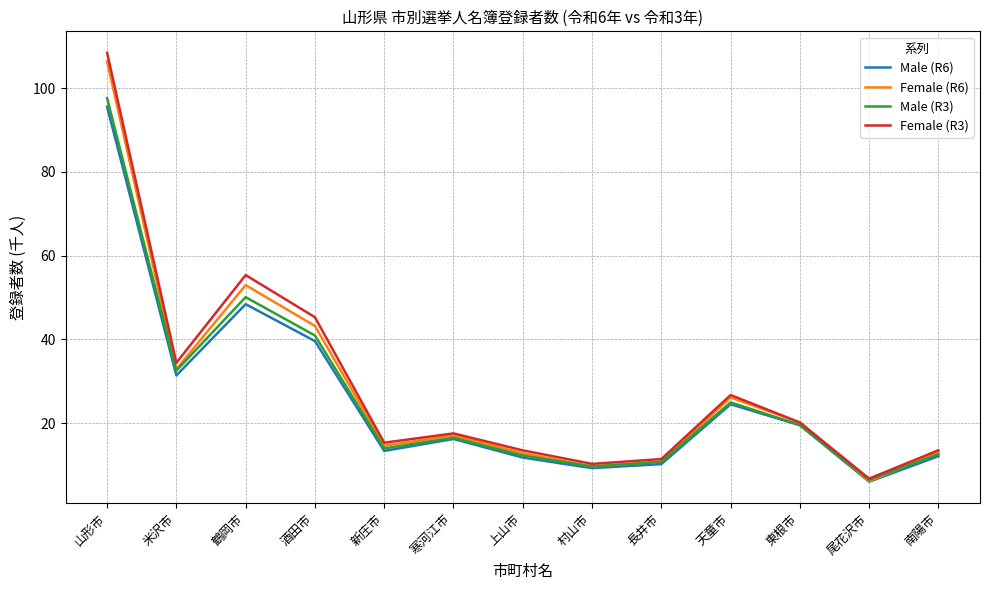

Which label corresponds to the largest value in the chart?

山形市